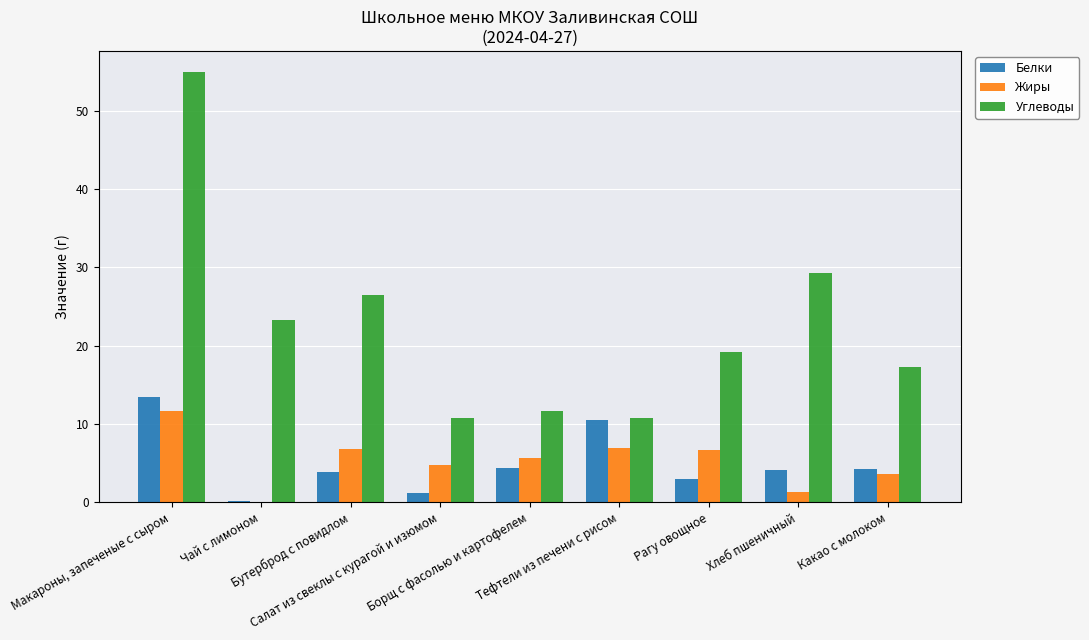

Which series has the largest total across all categories?

Углеводы